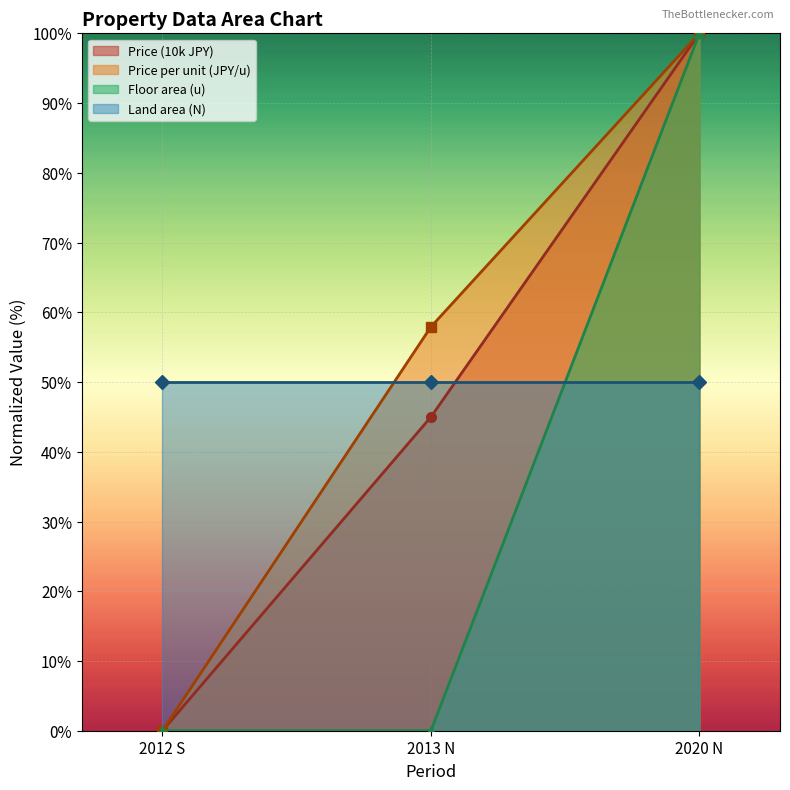

What is the difference between the maximum and minimum values in the Price per unit (JPY/u) series?

100.0